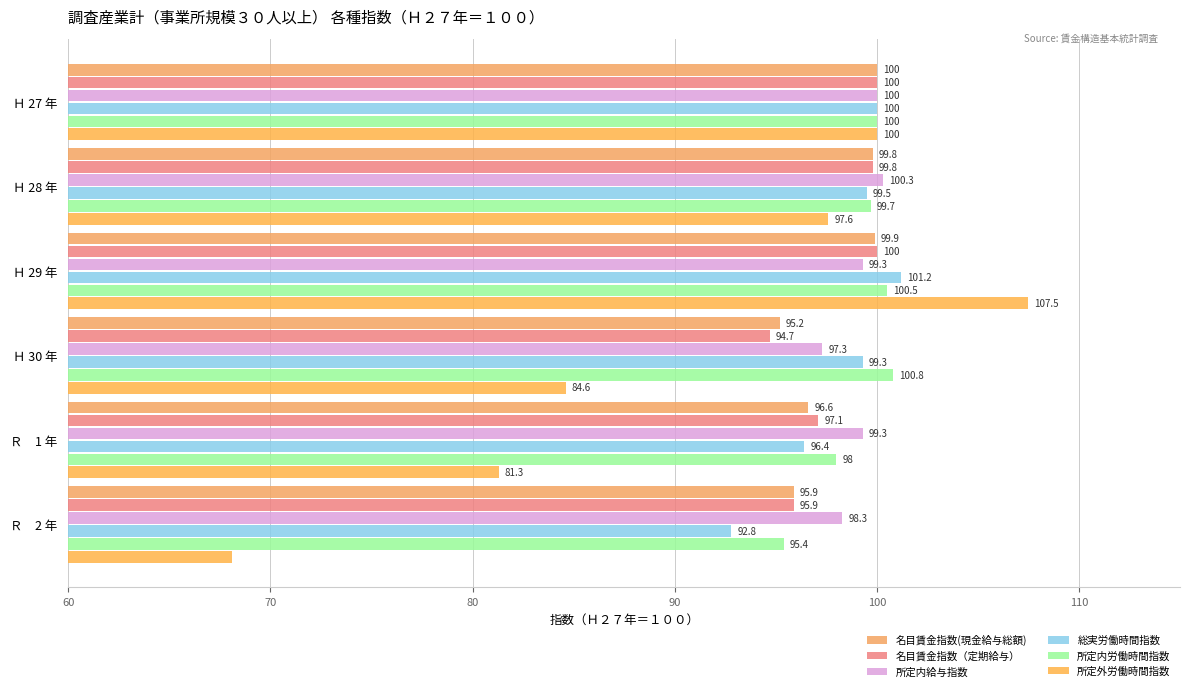

How many data points in 所定外労働時間指数 are above 97?

3